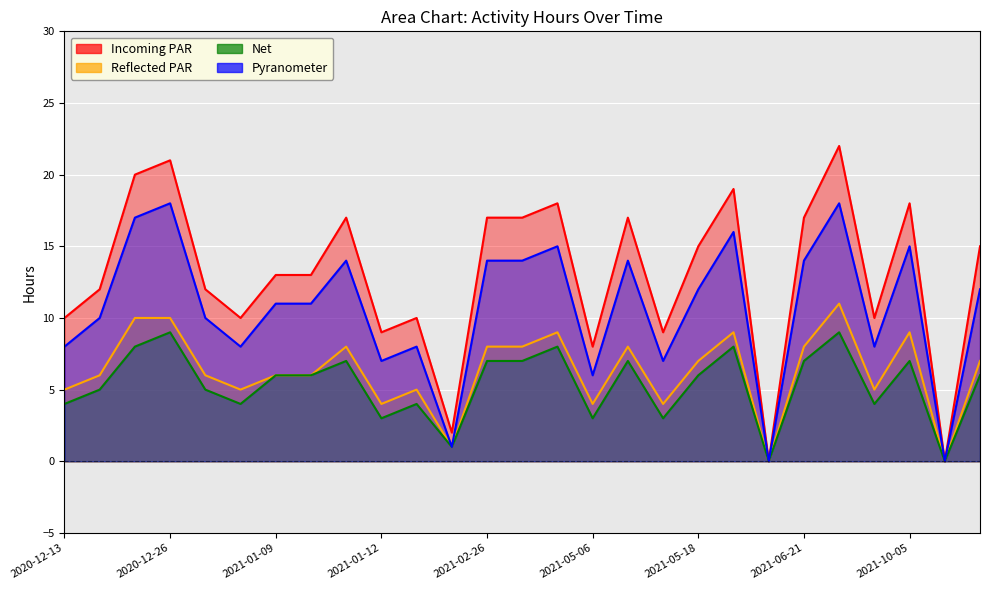

At which category does the chart reach its peak across all series?

2021-06-30